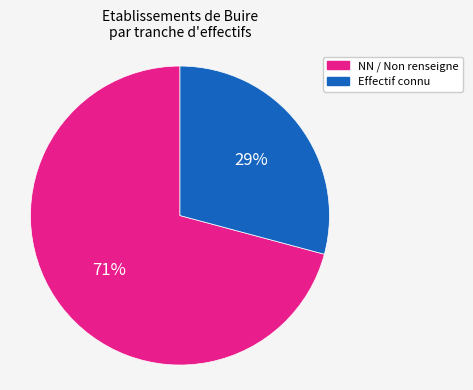

What is the largest slice in the pie chart?

NN / Non renseigne